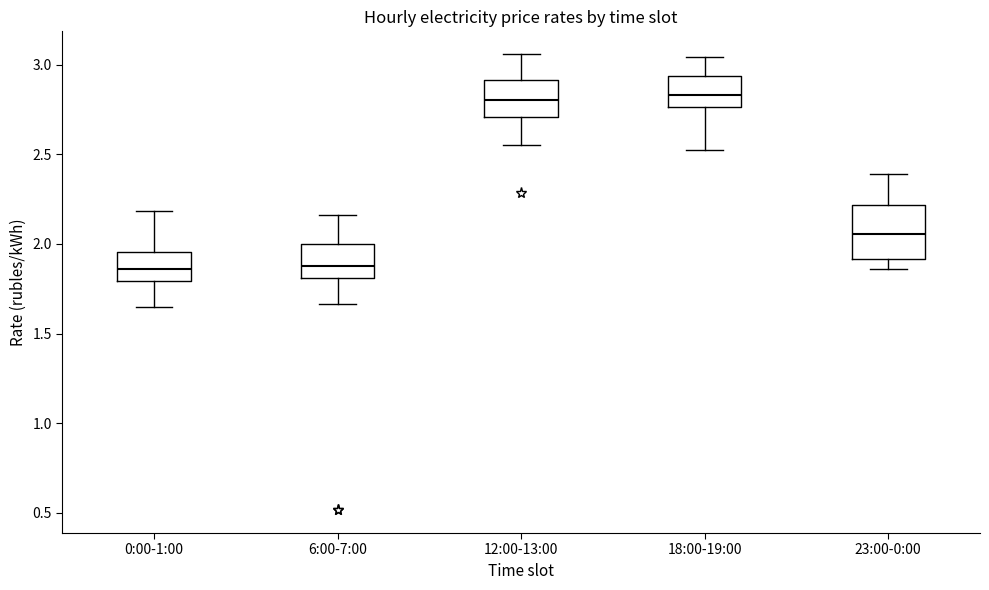

Where does the upper whisker of the box for 23:00-0:00 end on the y-axis? The values are not printed on the chart, so give them approximately, as read against the axis.

2.40